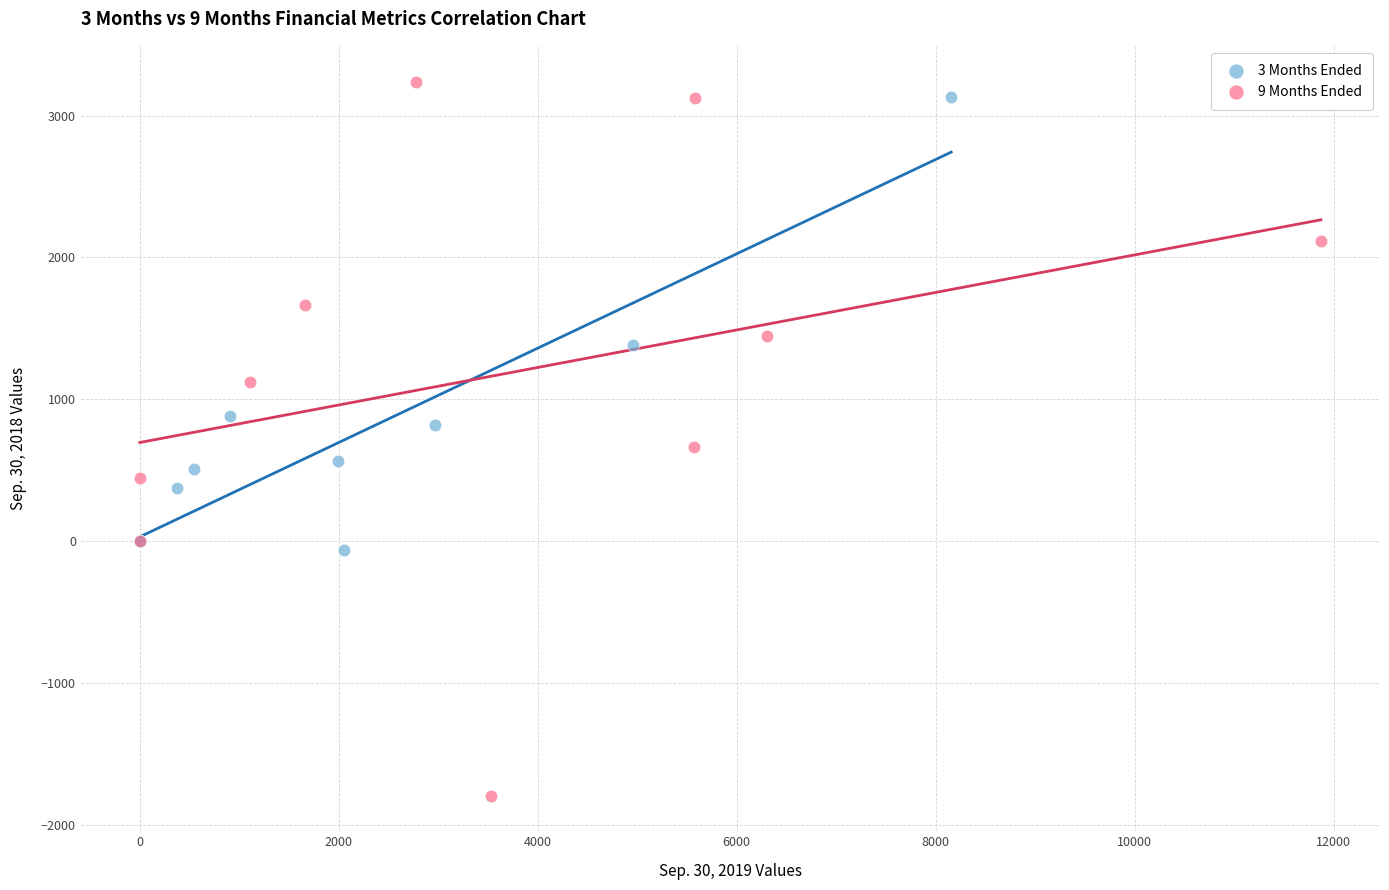

Which series has the largest Y range (max minus min)?

9 Months Ended